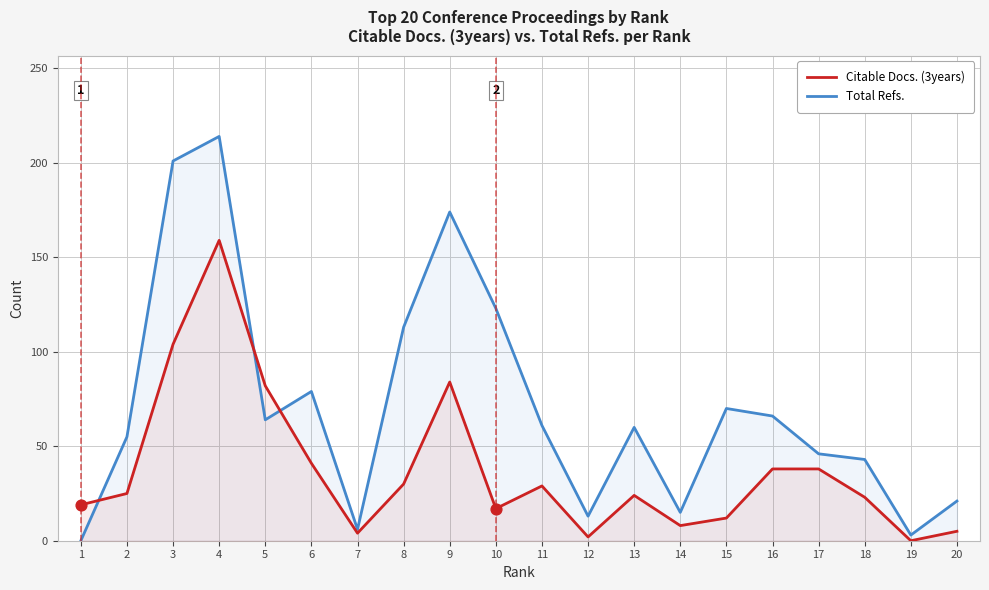

At which category is the sum across all series the highest?

4